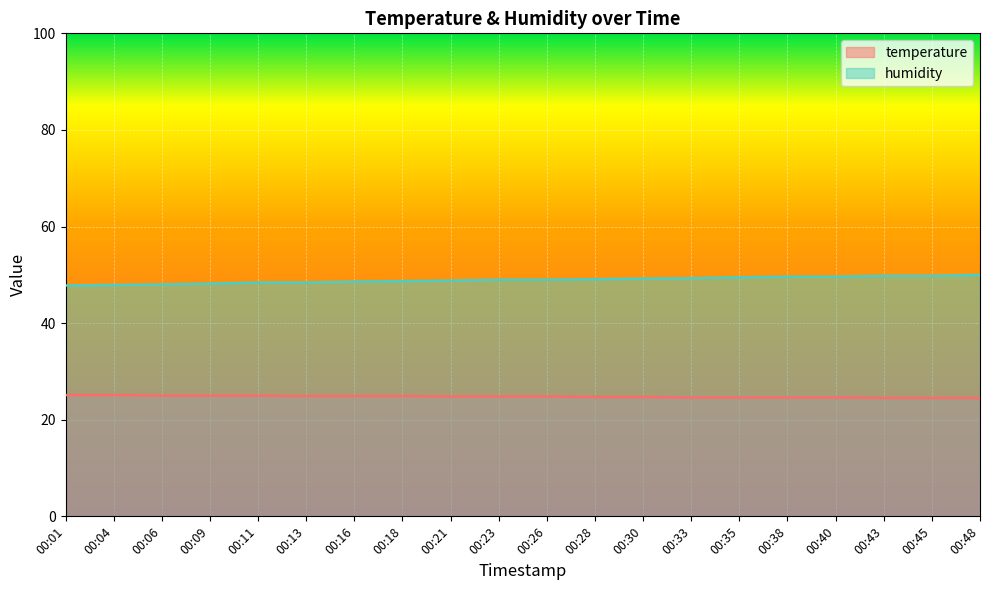

What is the greatest value displayed?

50.0